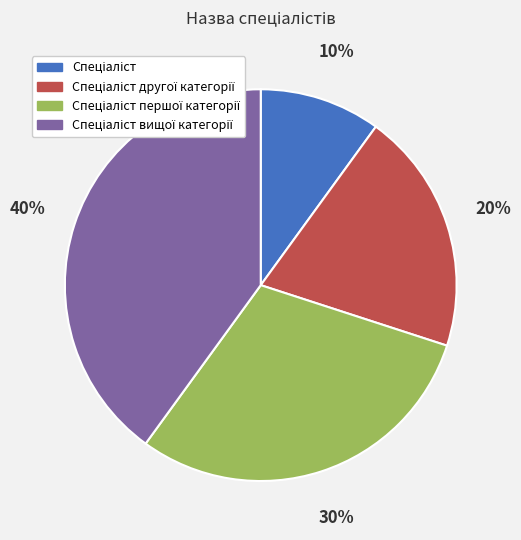

Is there a majority slice in this chart?

No